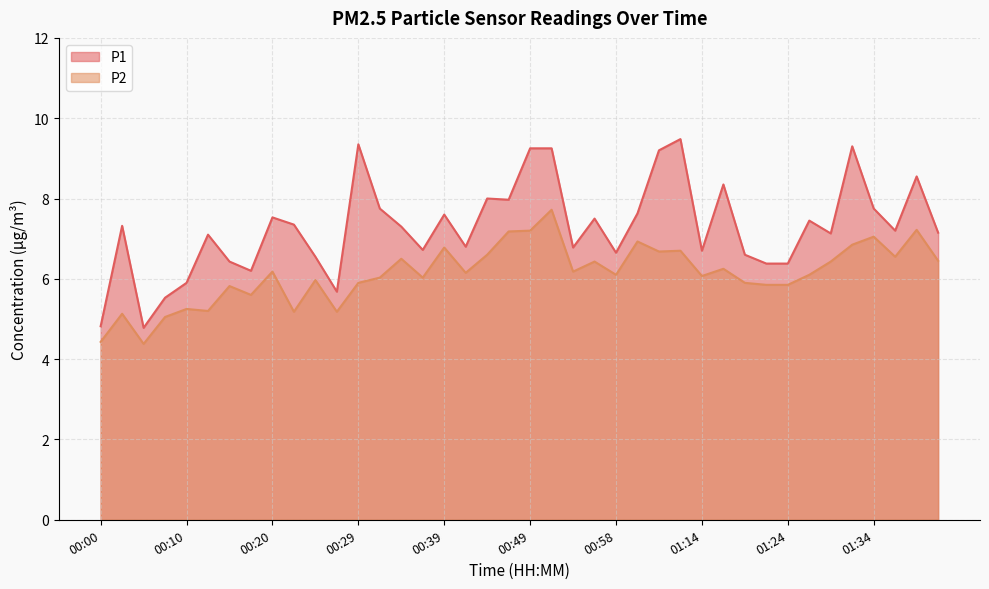

Where is the first local maximum for P2?

00:03